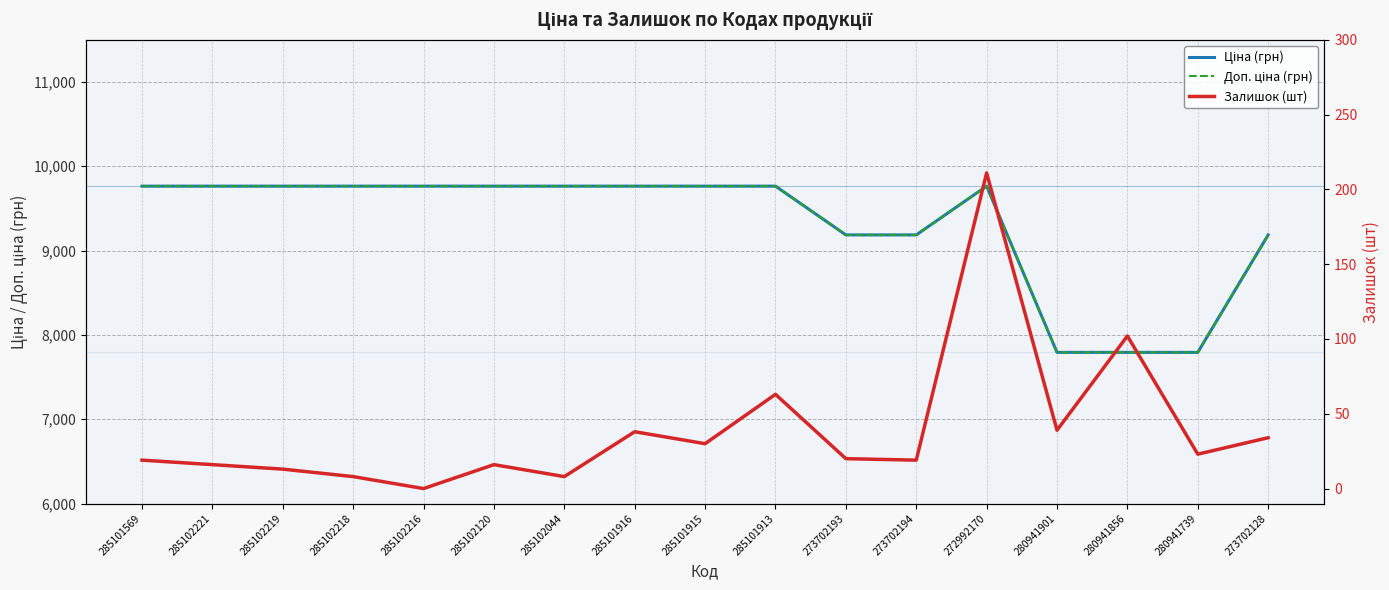

Which category has the highest value across all series?

285101569